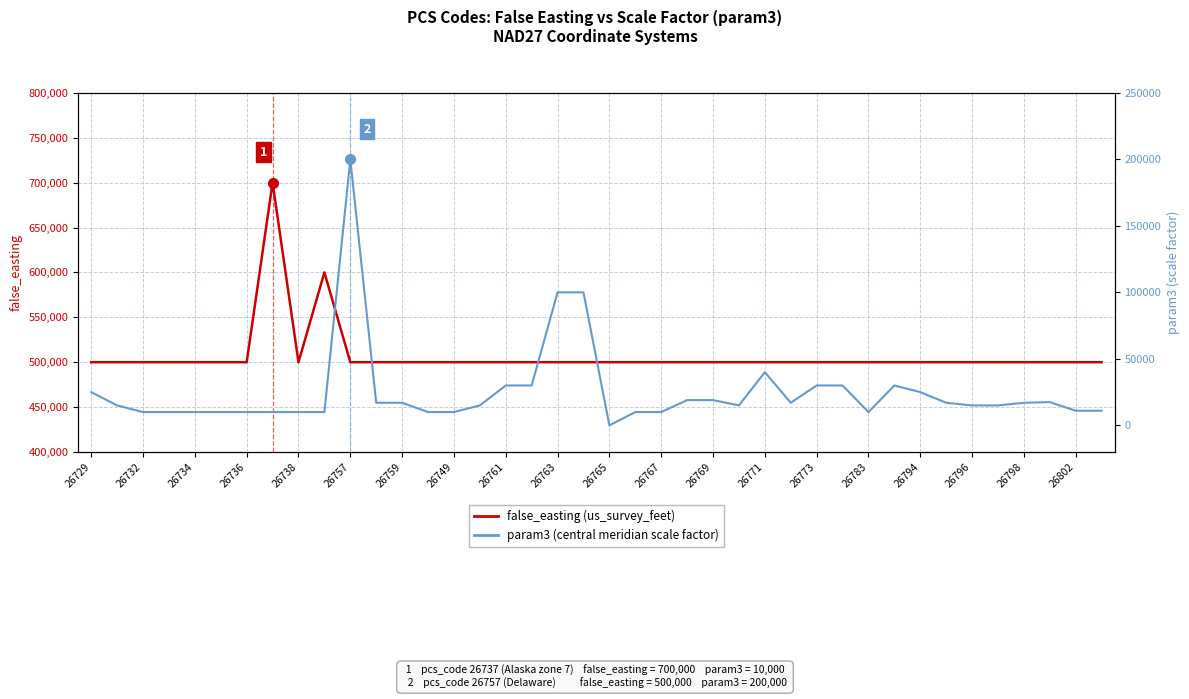

List the series in order of their peak value, highest first.

false_easting, param3 (scale factor)